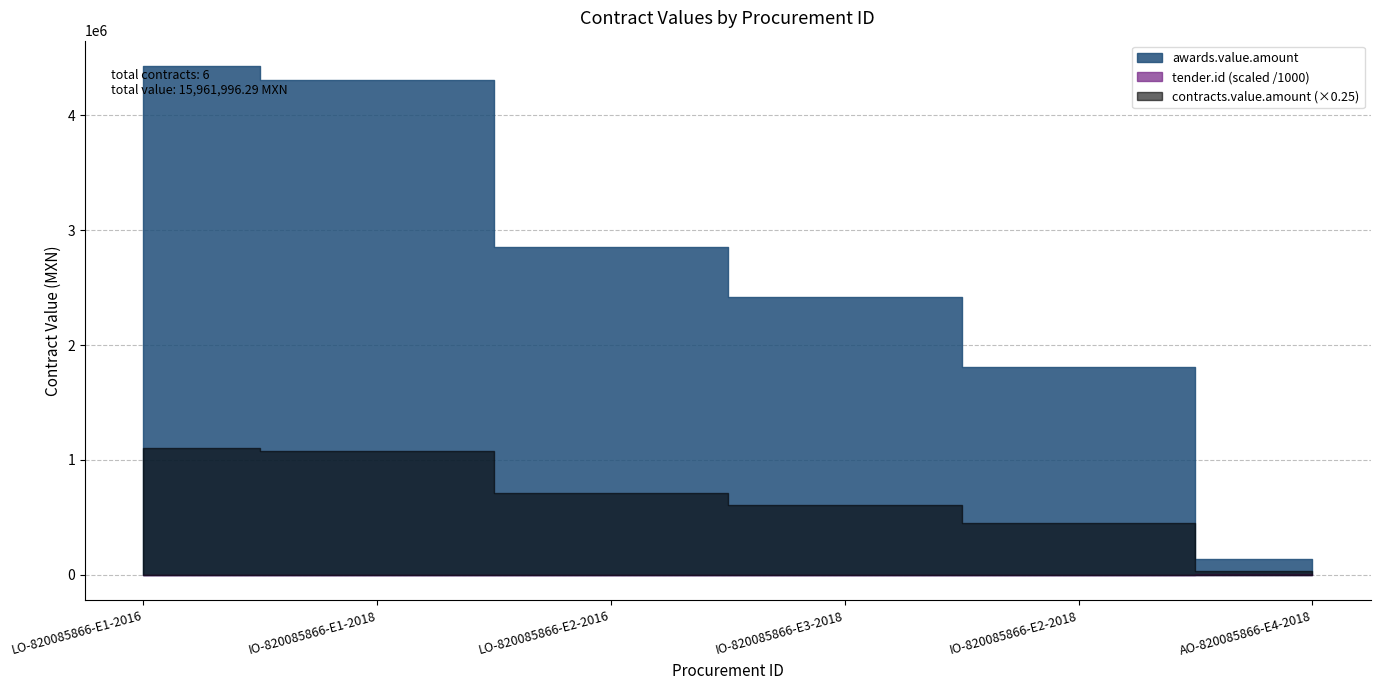

What is the greatest value displayed?

4429166.3